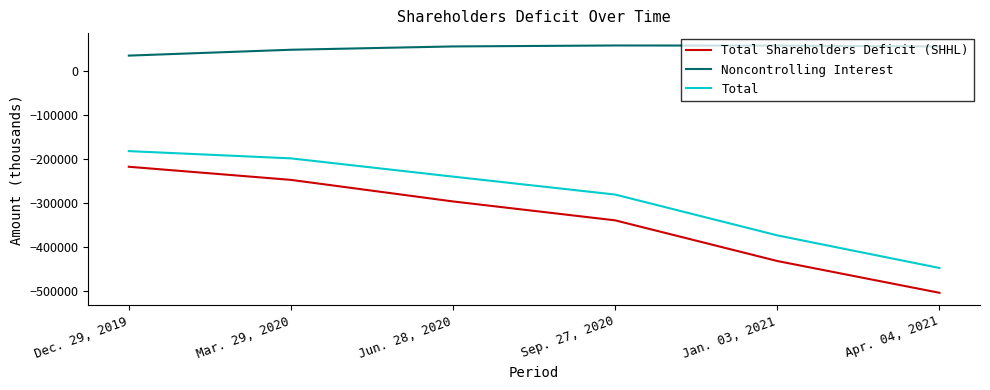

The value of Noncontrolling Interest at Mar. 29, 2020 is 48997. True or false?

True